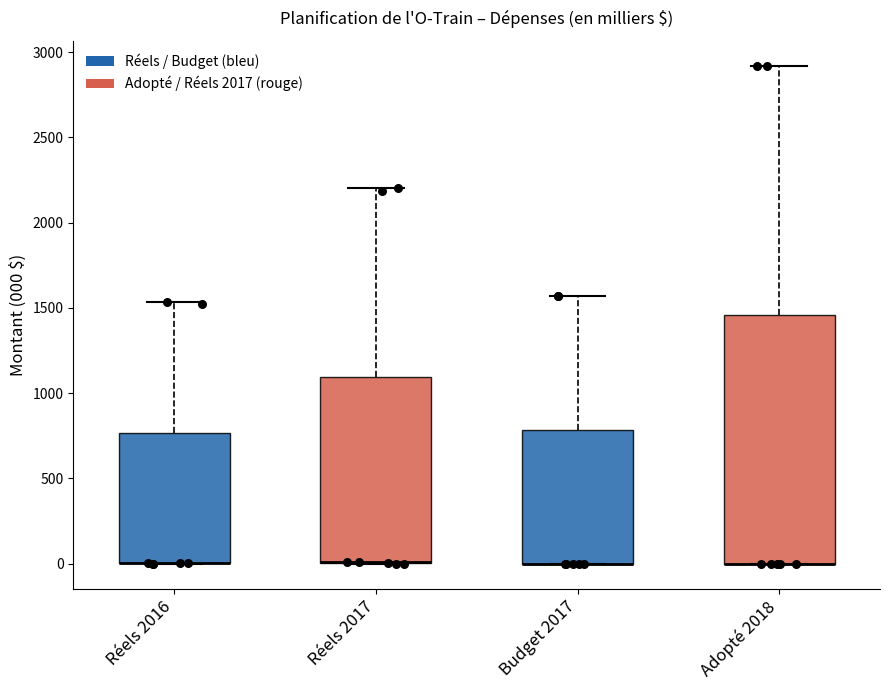

Reading left to right, read every box against the y-axis: the position of its median line, the range the box covers, and the ends of its whiskers. The values are not printed on the chart, so give them approximately, as read against the axis.

Réels 2016: median 0 (drawn on the box's lower edge), box 0 to 750, whiskers 0 to 1550
Réels 2017: median 0 (drawn on the box's lower edge), box 0 to 1100, whiskers 0 to 2200
Budget 2017: median 0 (drawn on the box's lower edge), box 0 to 800, whiskers 0 to 1550
Adopté 2018: median 0 (drawn on the box's lower edge), box 0 to 1450, whiskers 0 to 2900